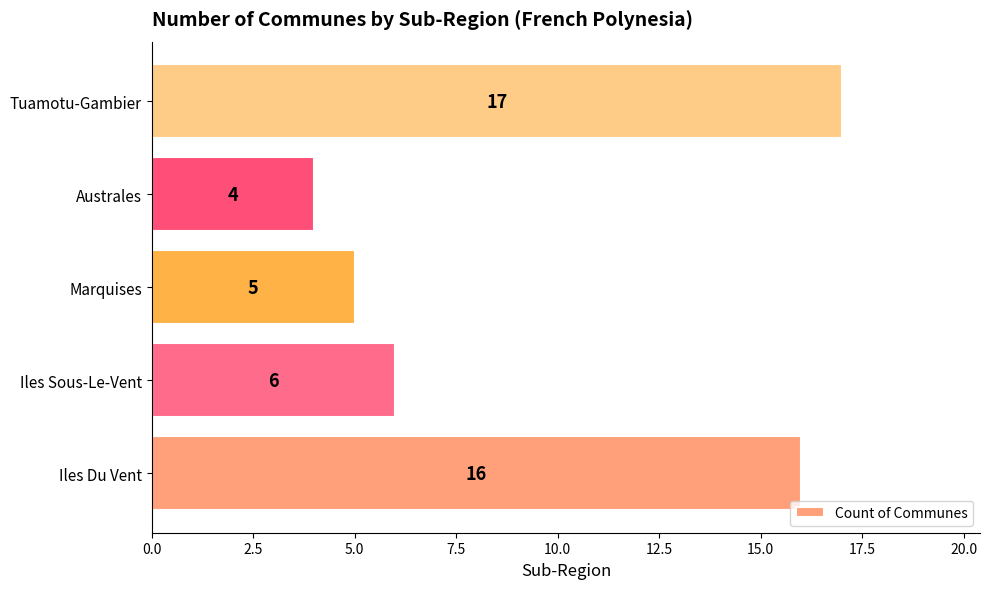

Reading top to bottom, what are all the values shown in this chart?

Tuamotu-Gambier=17	Australes=4	Marquises=5	Iles Sous-Le-Vent=6	Iles Du Vent=16